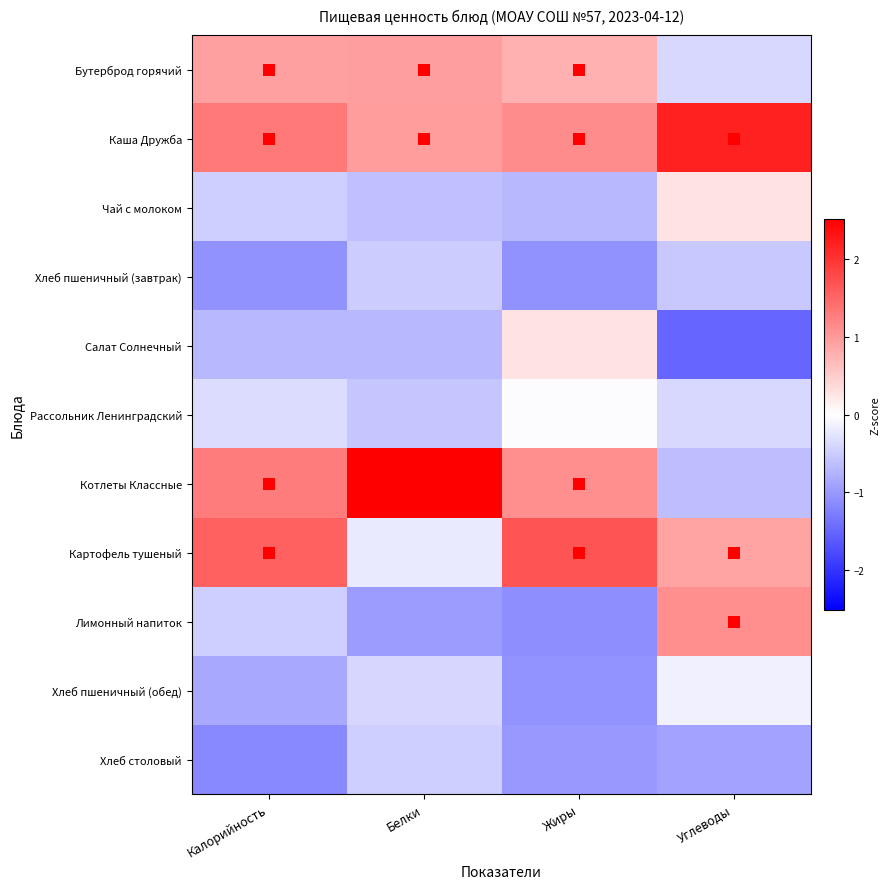

Rank the series by their maximum value, from lowest to highest.

Хлеб пшеничный (завтрак), Хлеб столовый, Хлеб пшеничный (обед), Рассольник Ленинградский, Чай с молоком, Салат Солнечный, Бутерброд горячий, Лимонный напиток, Картофель тушеный, Каша Дружба, Котлеты Классные